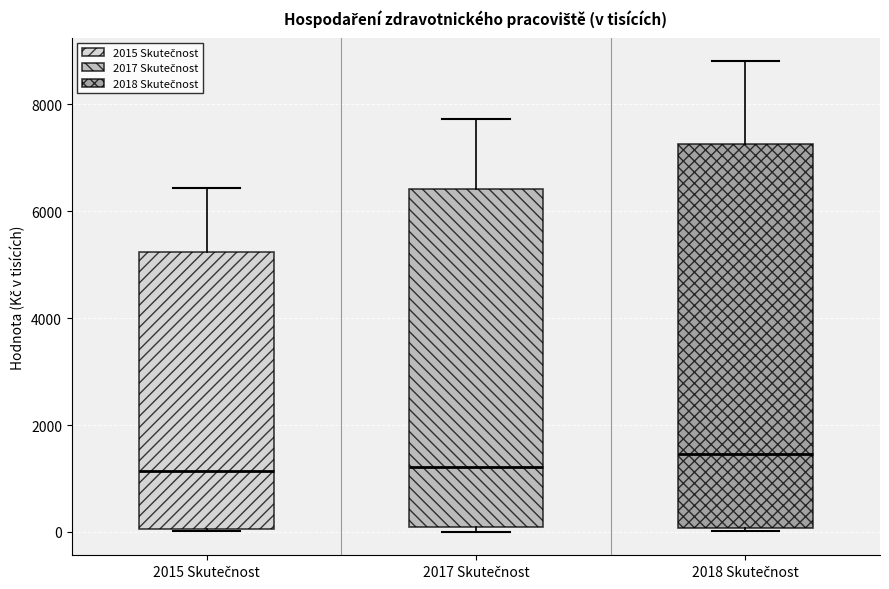

Which box is the tallest, from its lower edge to its upper edge?

2018 Skutečnost